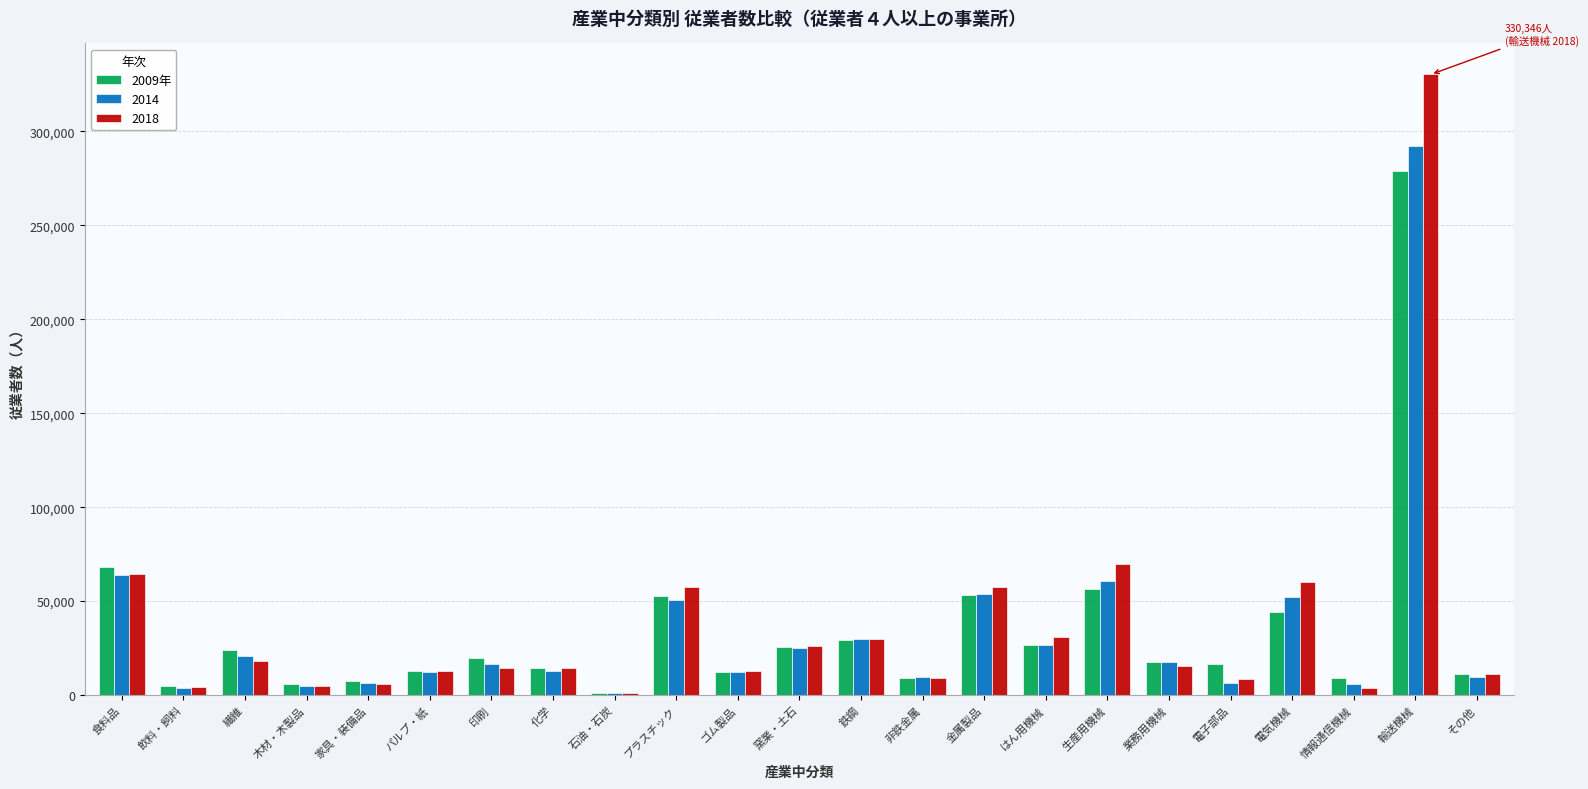

Are the bars horizontal?

No